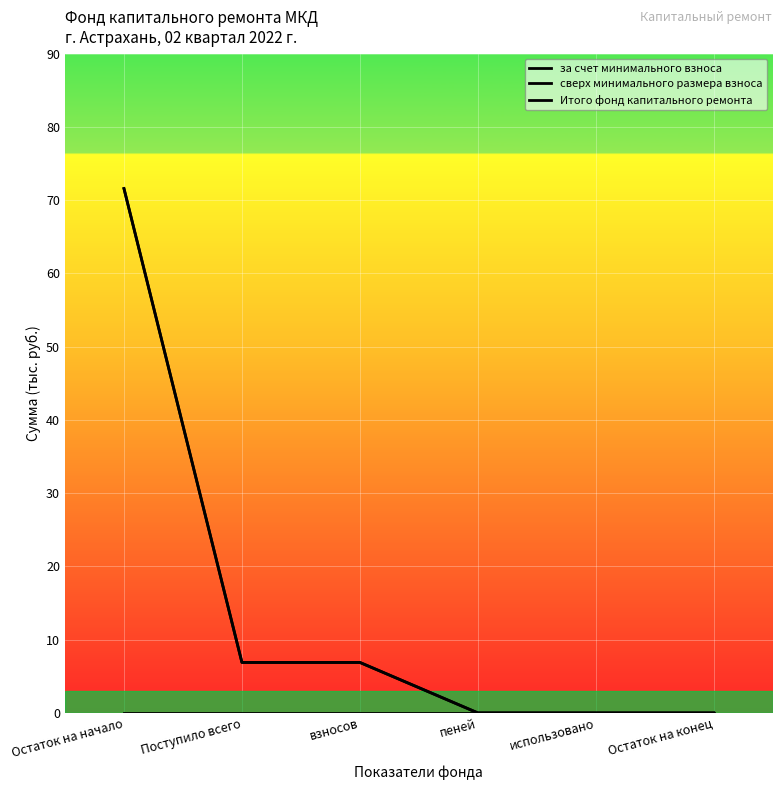

Which has a higher value, Остаток на конец or взносов?

взносов